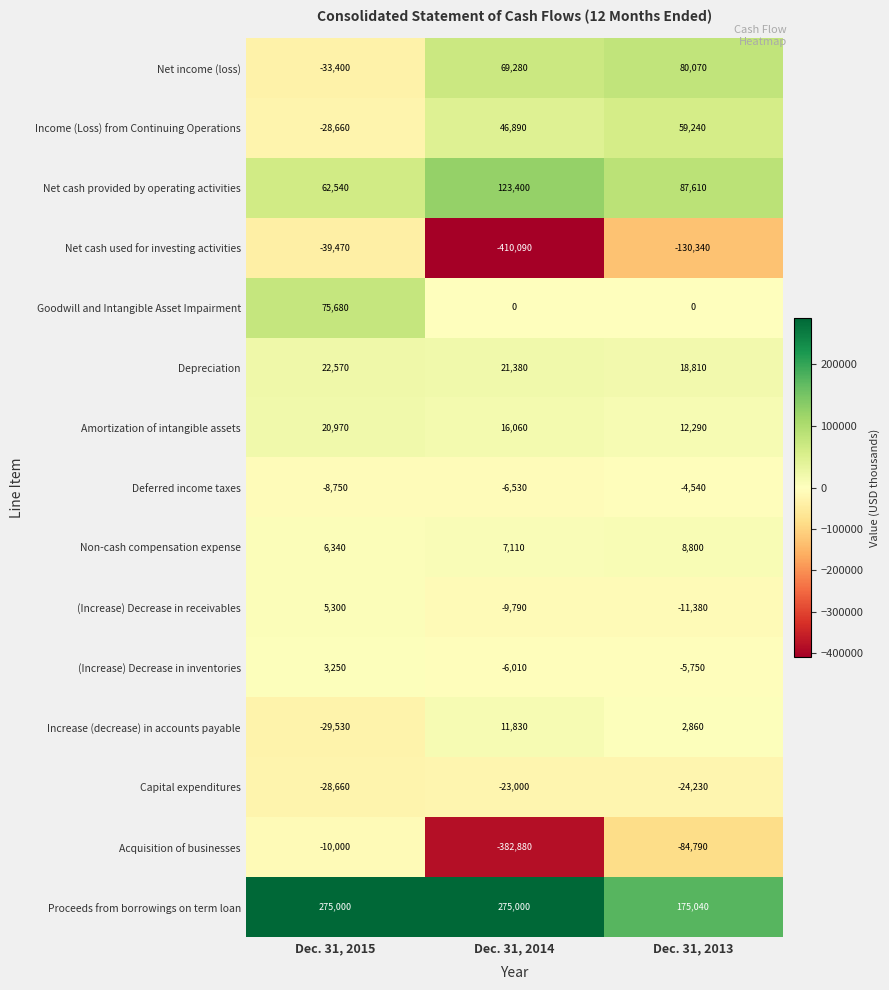

Rank the series at Dec. 31, 2014 from lowest to highest value.

Net cash used for investing activities, Acquisition of businesses, Capital expenditures, (Increase) Decrease in receivables, Deferred income taxes, (Increase) Decrease in inventories, Goodwill and Intangible Asset Impairment, Non-cash compensation expense, Increase (decrease) in accounts payable, Amortization of intangible assets, Depreciation, Income (Loss) from Continuing Operations, Net income (loss), Net cash provided by operating activities, Proceeds from borrowings on term loan